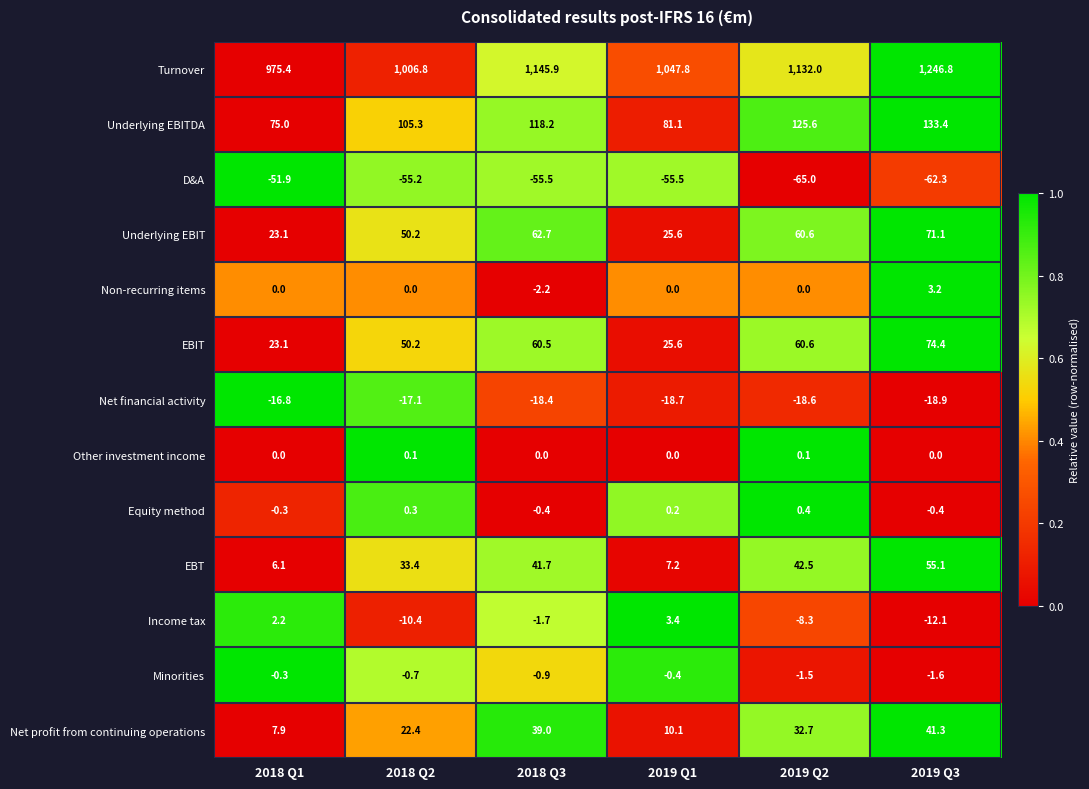

What is the spread (max minus min) of values at 2018 Q1?

1027.3